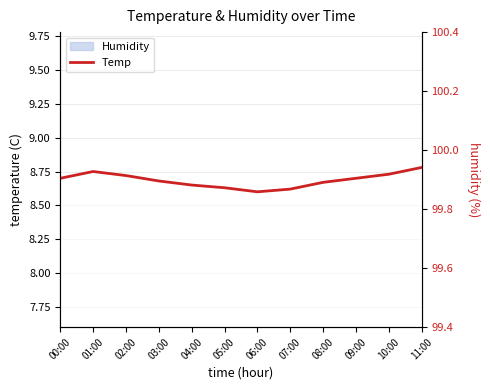

Approximately how many times larger is the value at 05:00 compared to 10:00?

1.0